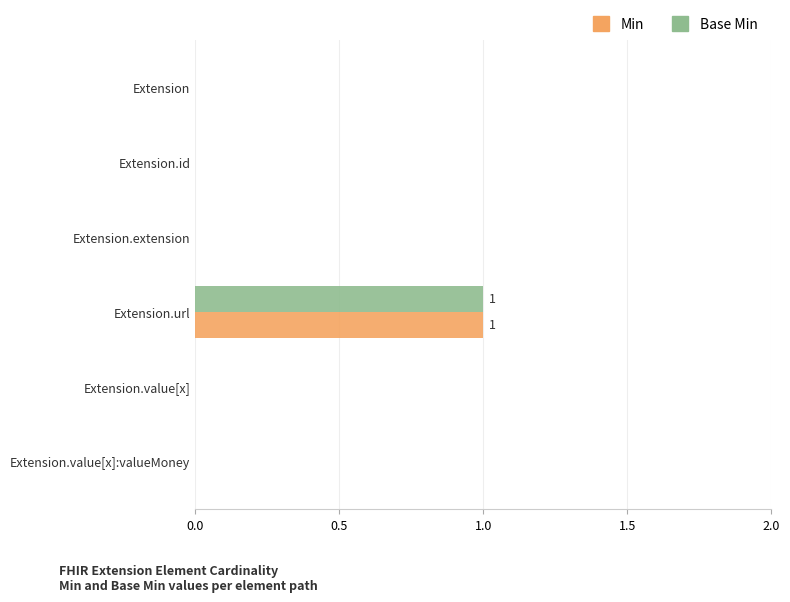

True or false: Base Min has a value of 0 at Extension.value[x]:valueMoney.

True